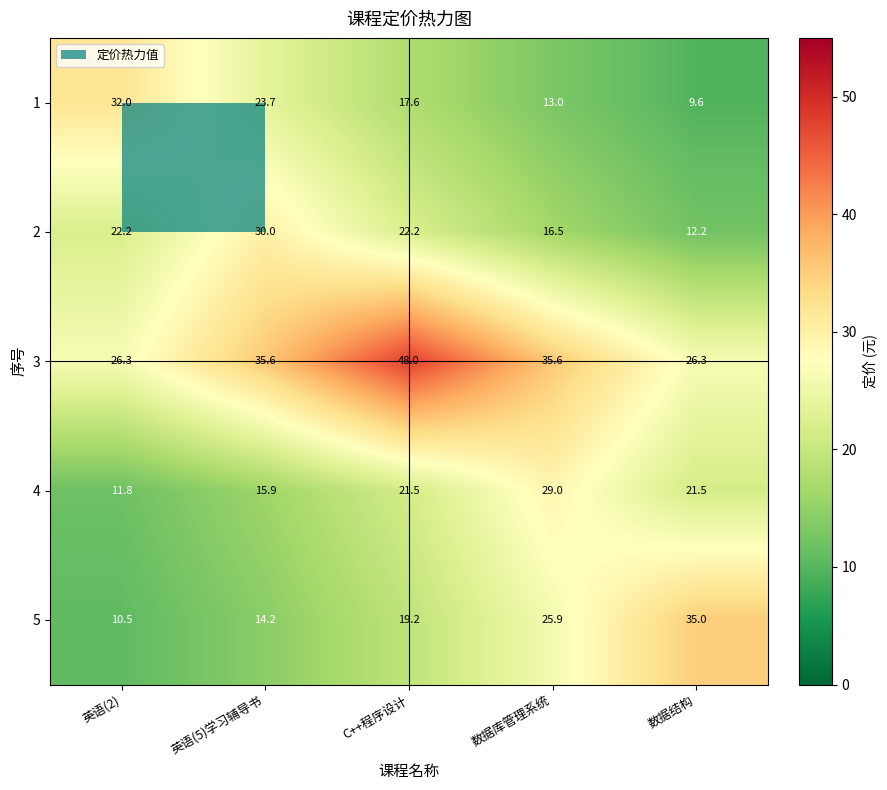

What is the total value across all series at 英语(5)学习辅导书?

119.4